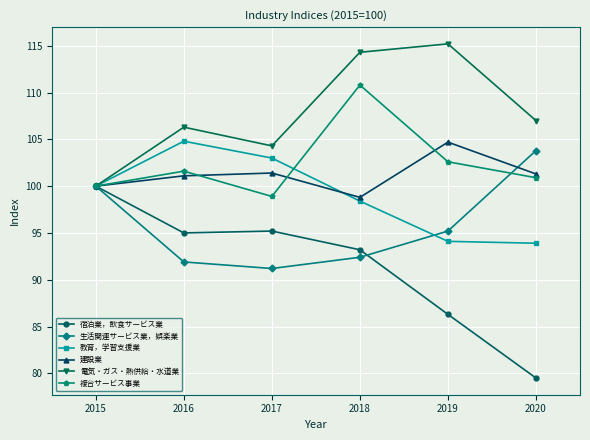

The value of 生活関連サービス業，娯楽業 at 2015 is 138.8. True or false?

False